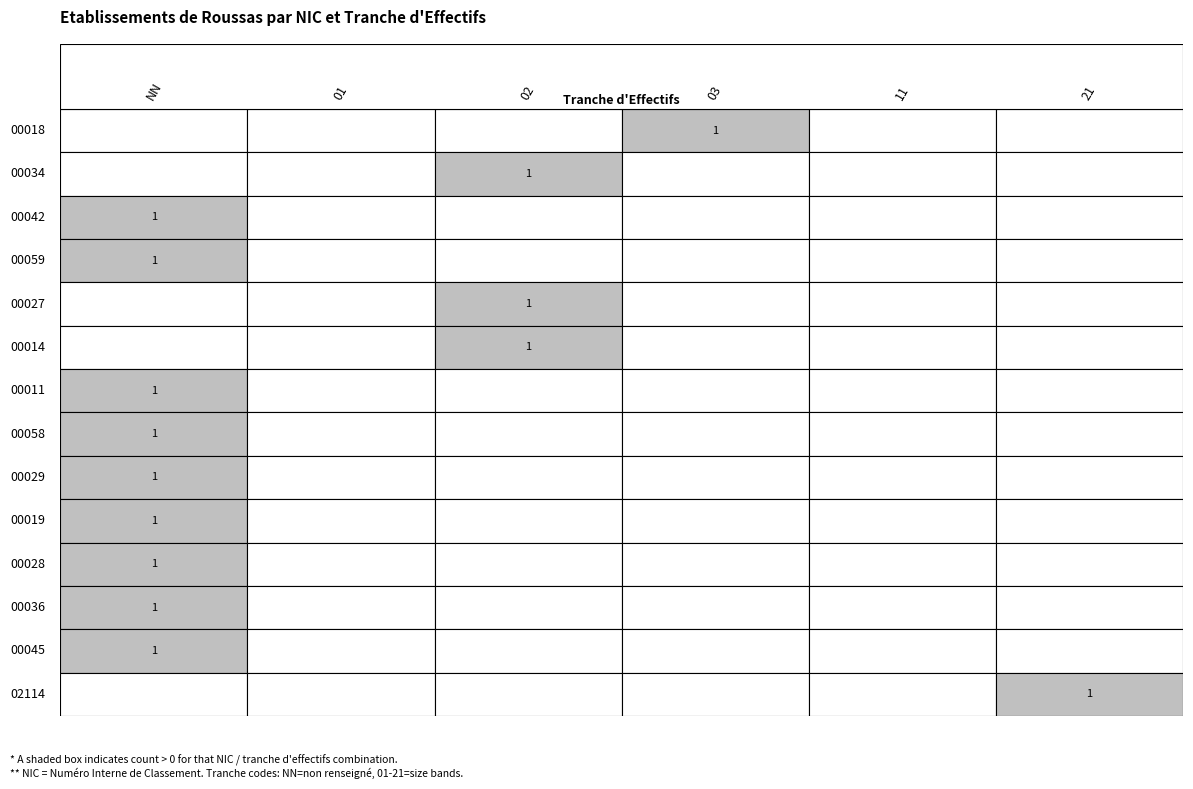

How many categories are shown in the chart?

6